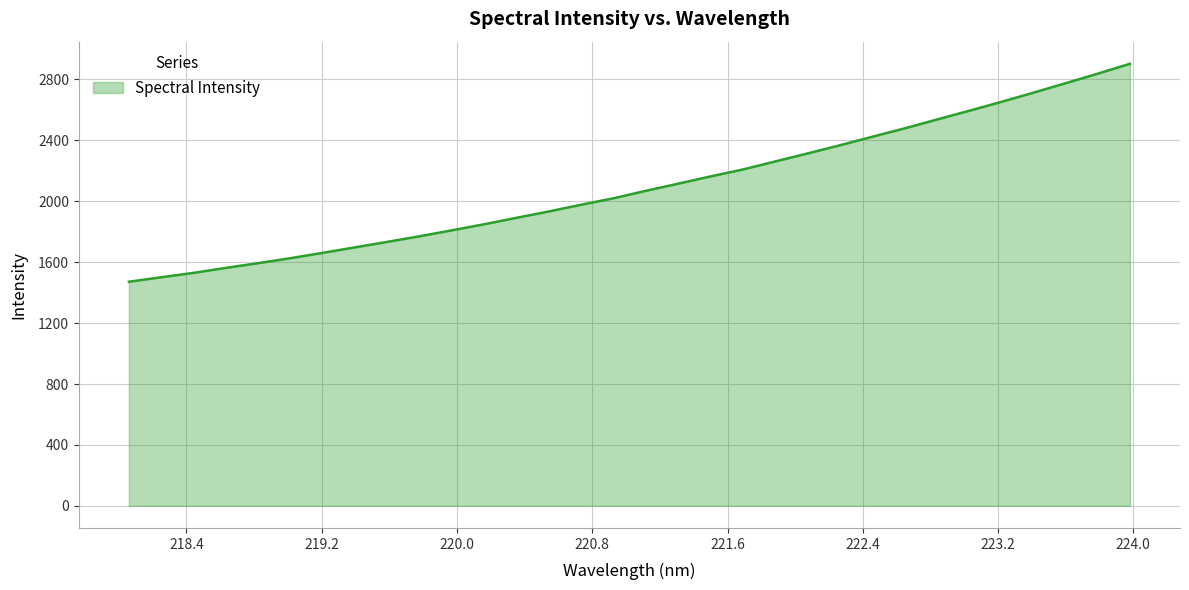

What is the maximum value shown in the chart?

2903.3